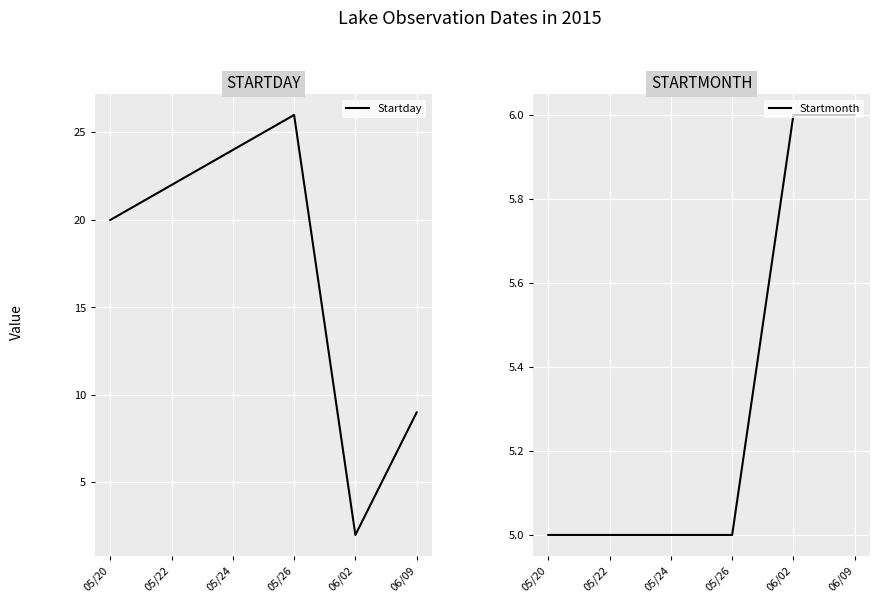

How many intersections are there between Startmonth and Startday?

2